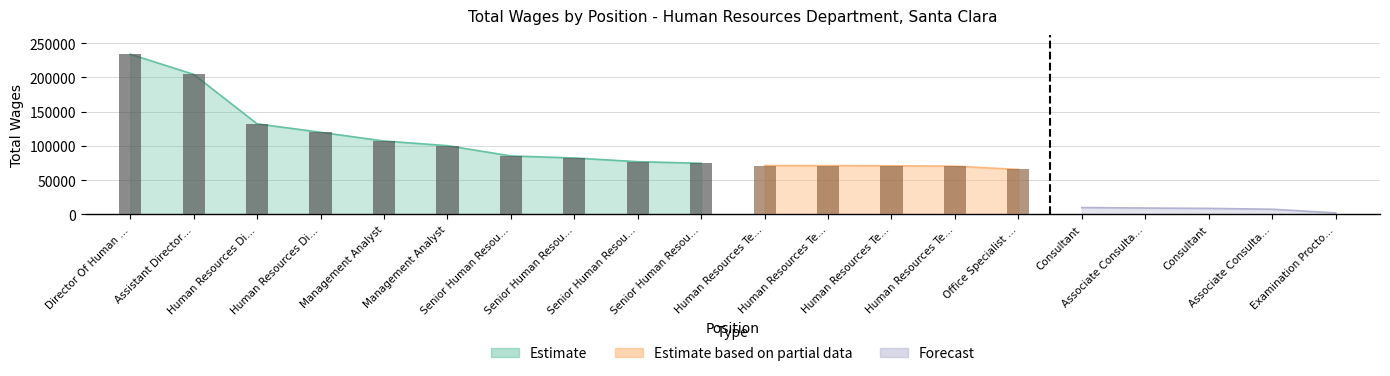

Between Office Specialist II and Human Resources Technician, which is larger?

Human Resources Technician